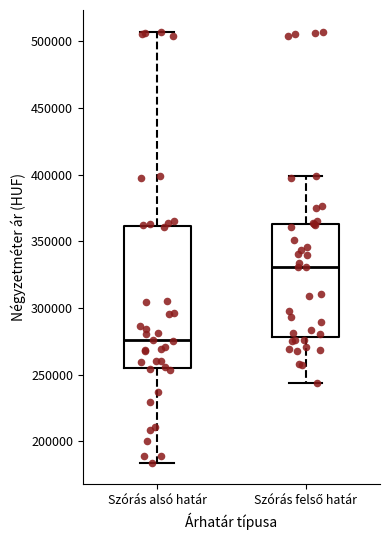

Where does the median line of the box for Szórás alsó határ sit on the y-axis? The values are not printed on the chart, so give them approximately, as read against the axis.

275000